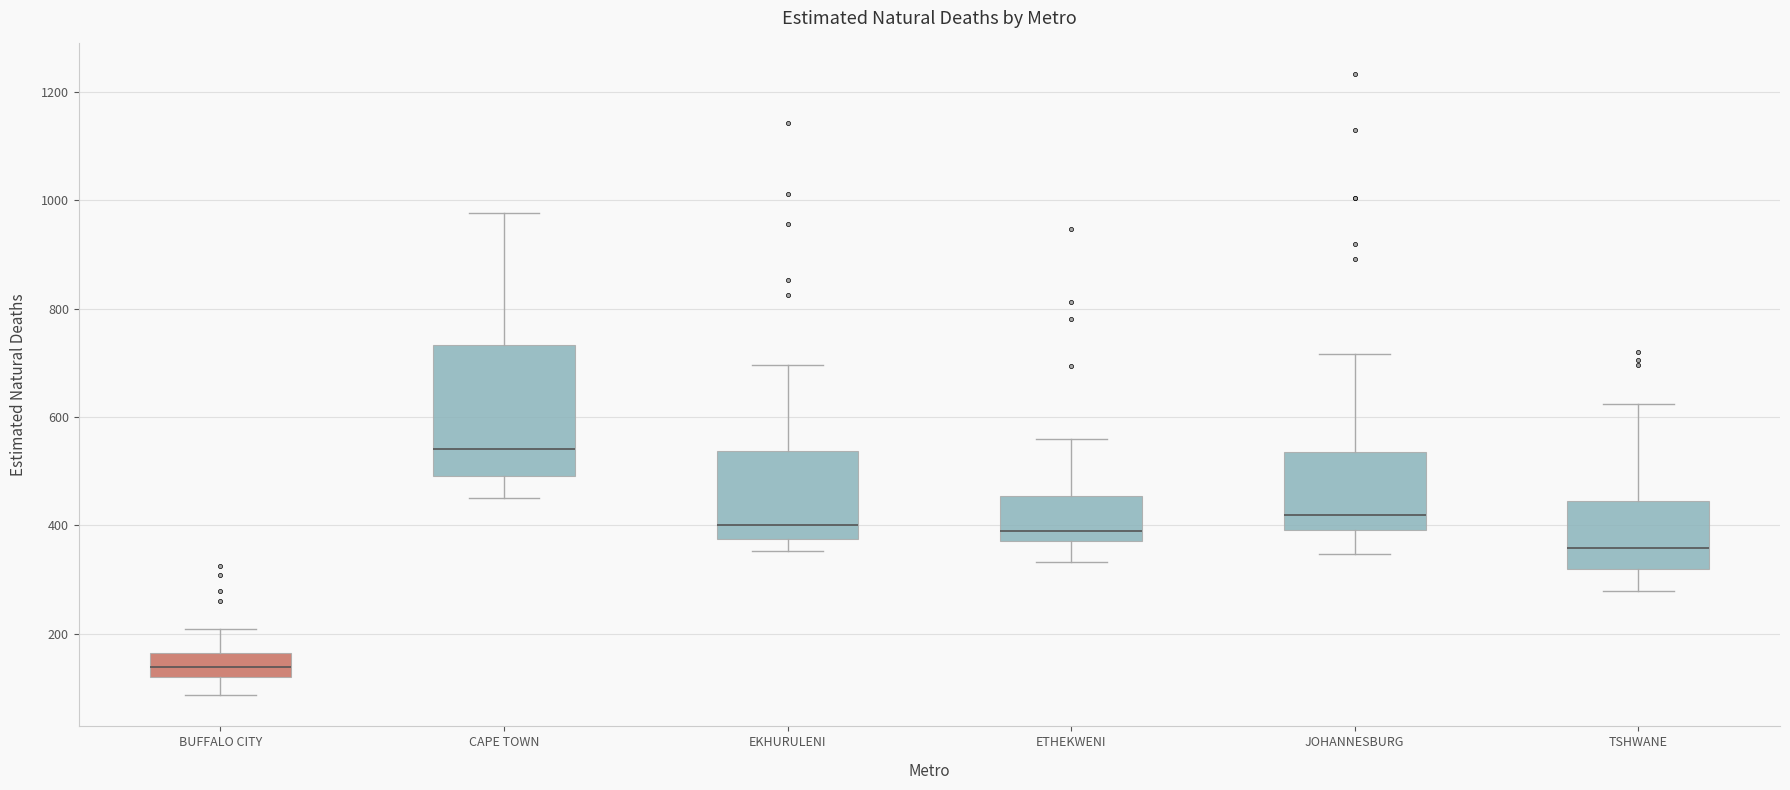

Comparing the boxes themselves (not the whiskers), which one is the tallest?

CAPE TOWN